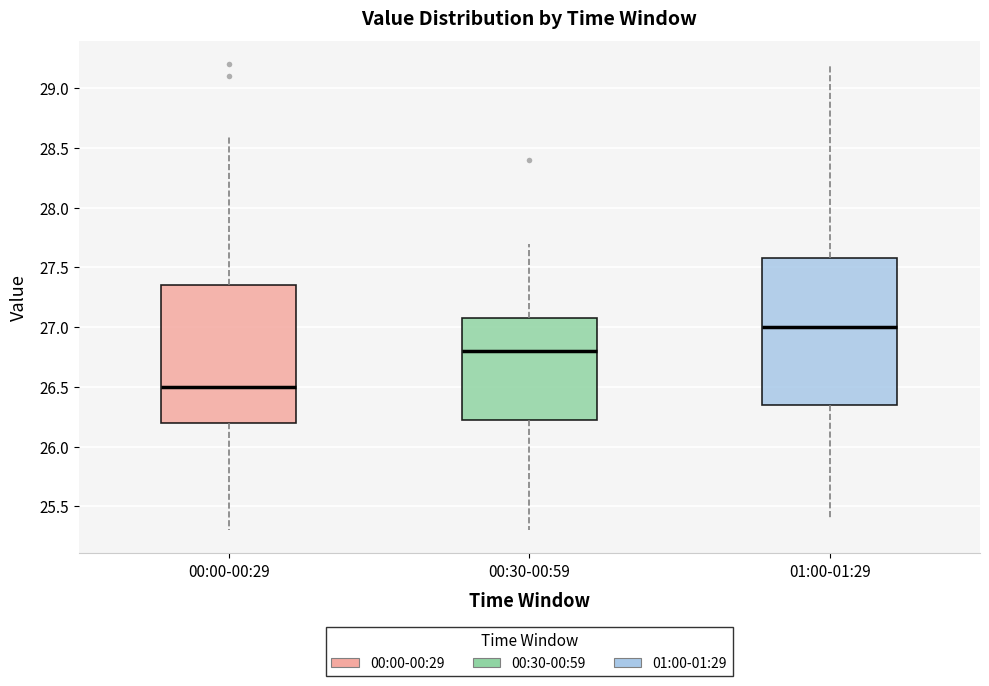

Which box is the tallest, from its lower edge to its upper edge?

01:00-01:29